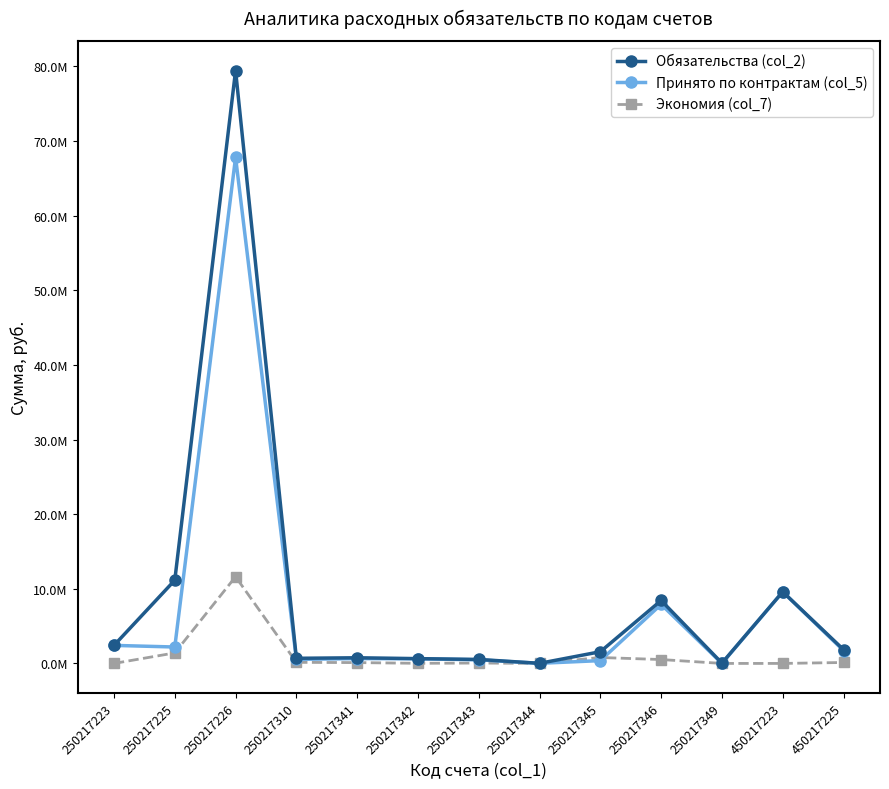

What is the difference between the maximum and minimum values in the Экономия (col_7) series?

11618529.9